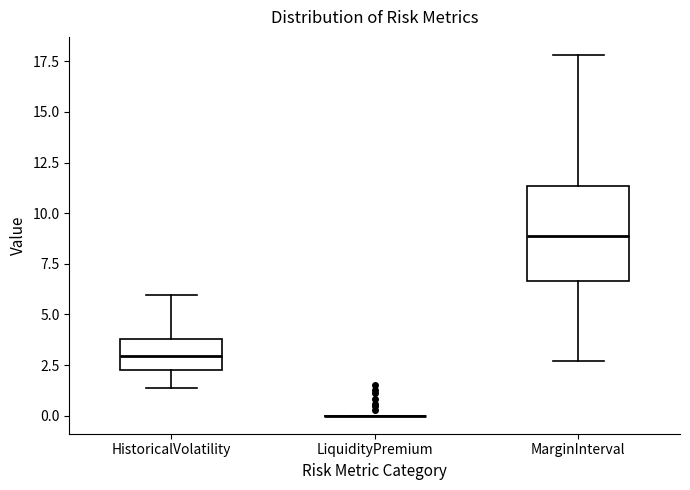

Where does the upper whisker of the box for HistoricalVolatility end on the y-axis? The values are not printed on the chart, so give them approximately, as read against the axis.

6.0